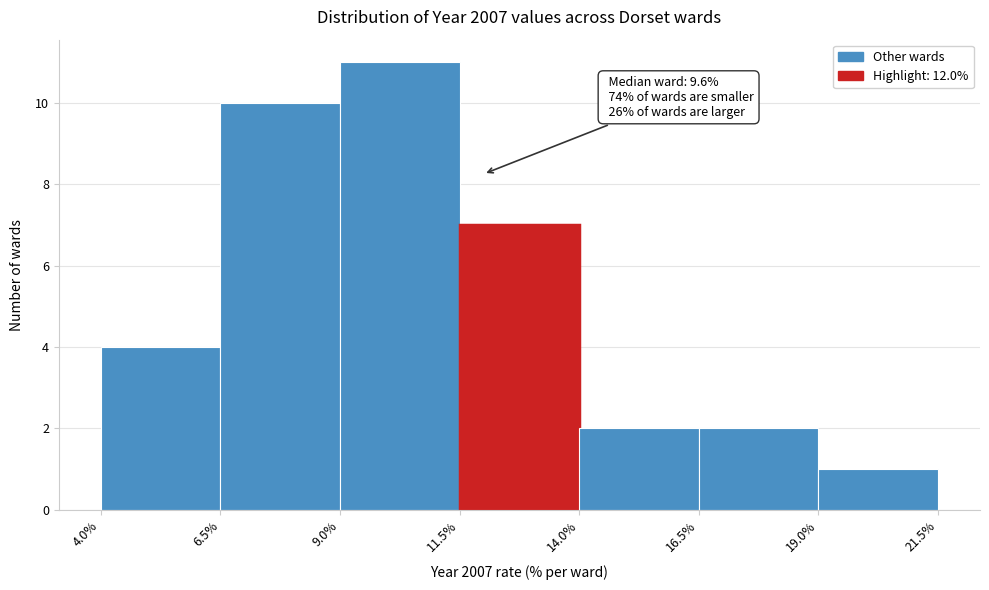

Over which range of the x-axis is the bar tallest?

9.0% to 11.5%